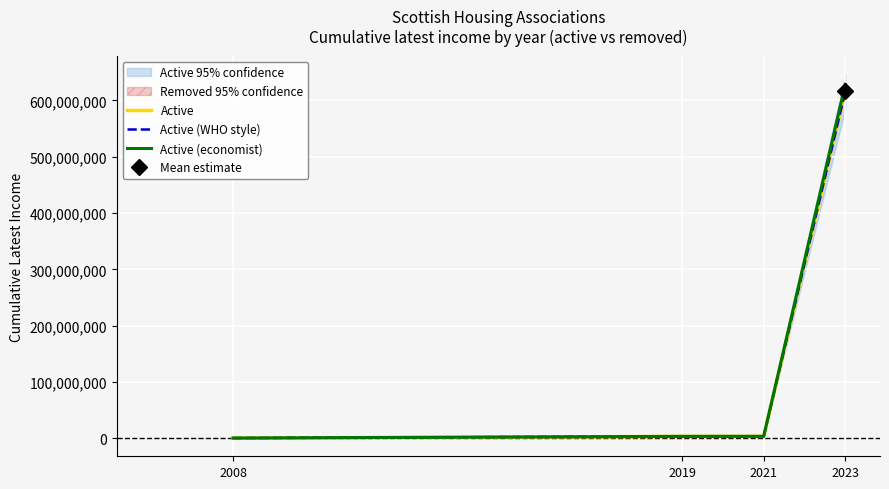

Is this an area chart (filled region under the line)?

No